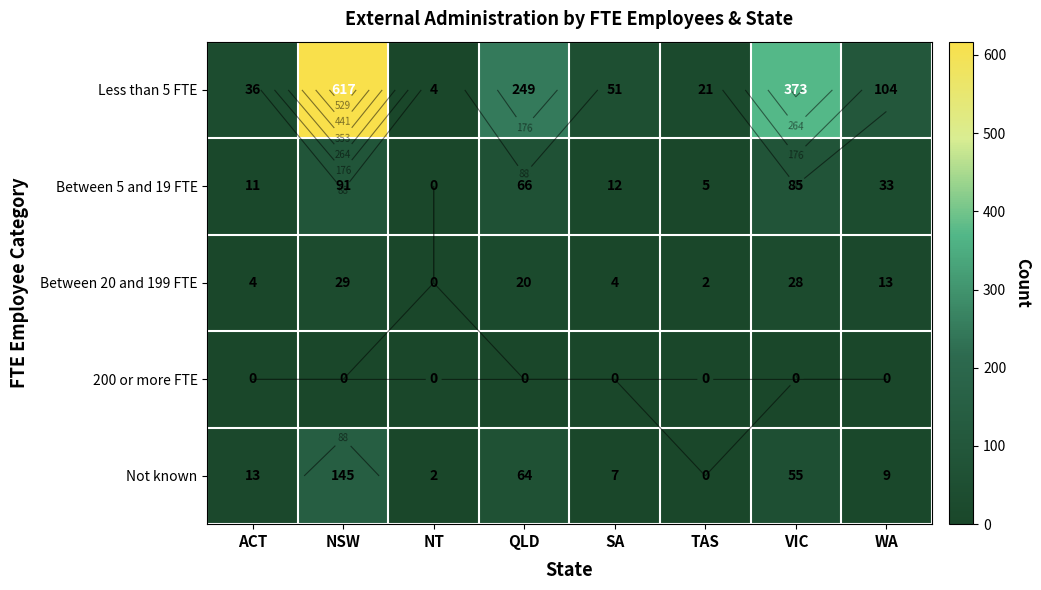

How many positive values does the Between 20 and 199 FTE series have?

7